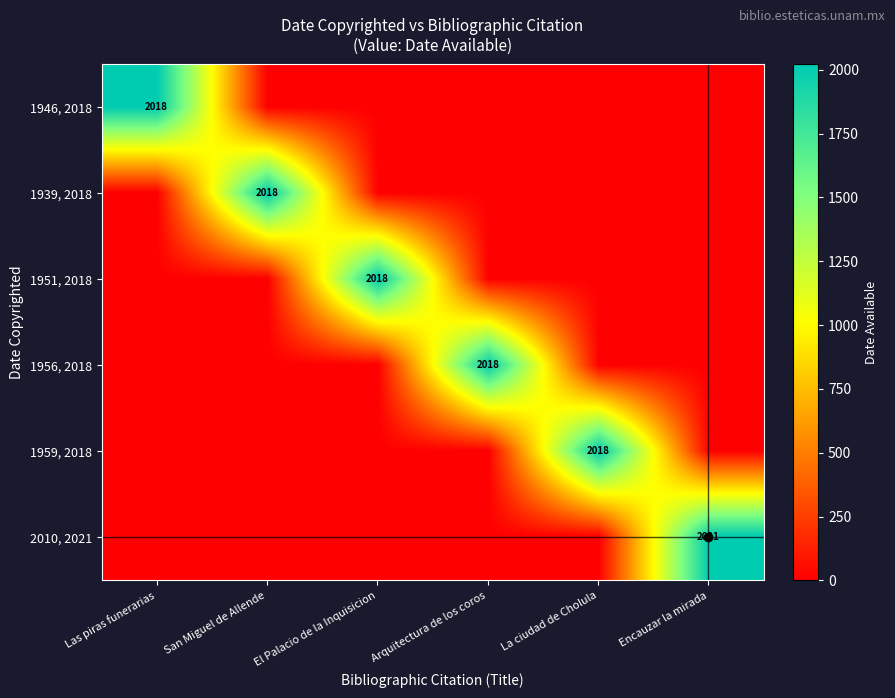

True or false: 1959, 2018 has a value of 2018 at La ciudad de Cholula.

True